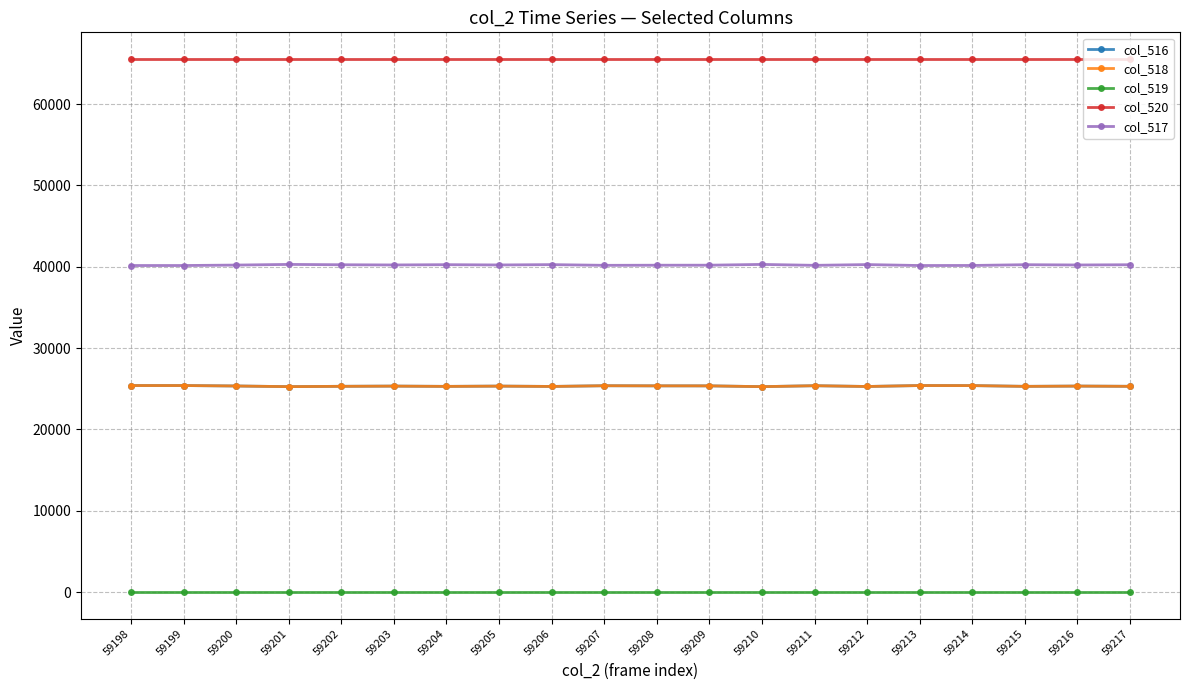

Is it true that col_520 equals 31162 at 59211?

False